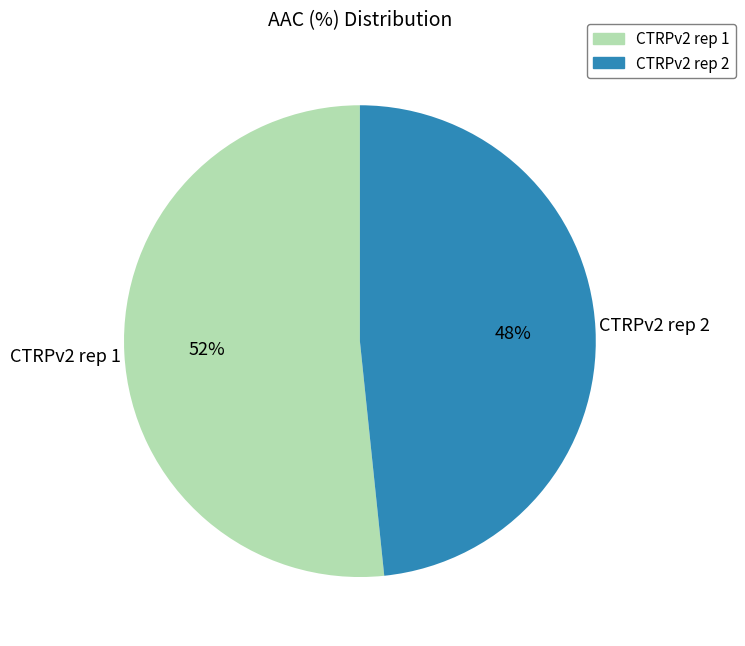

Rank the categories by value from highest to lowest.

CTRPv2 rep 1, CTRPv2 rep 2